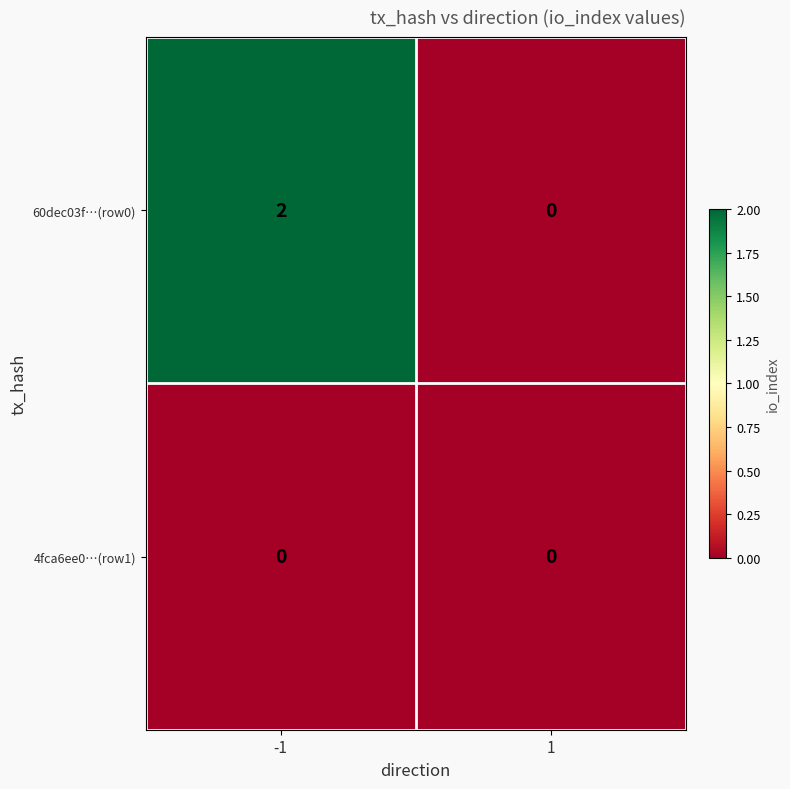

Reading right to left, extract all data points from this chart.

60dec03f…(row0): 0	2
4fca6ee0…(row1): 0	0